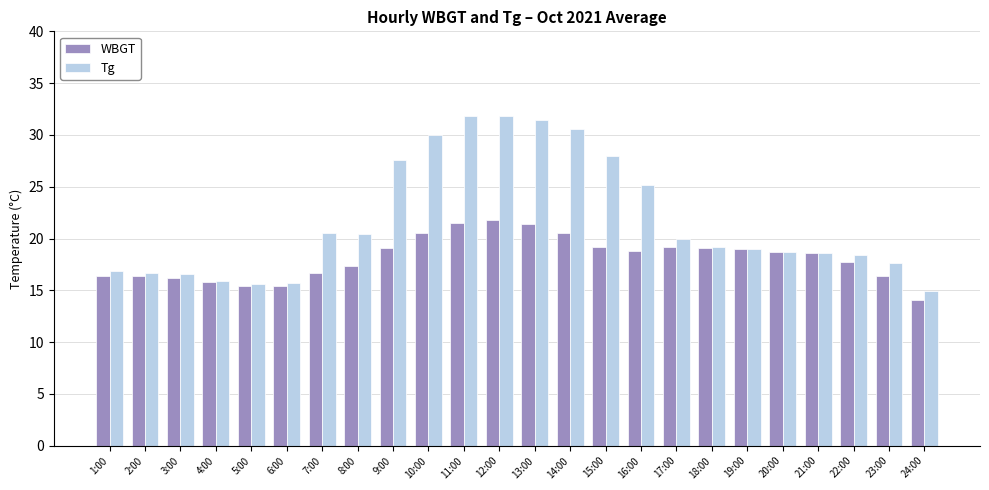

Which series has the largest total across all categories?

Tg